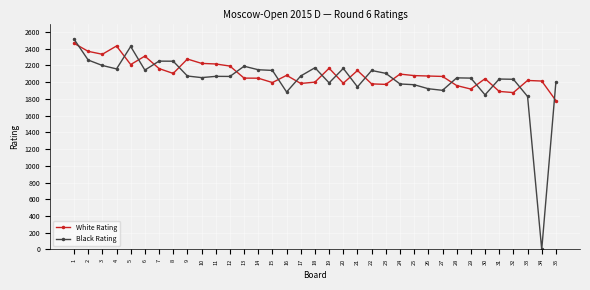

Which series has the largest total across all categories?

White Rating